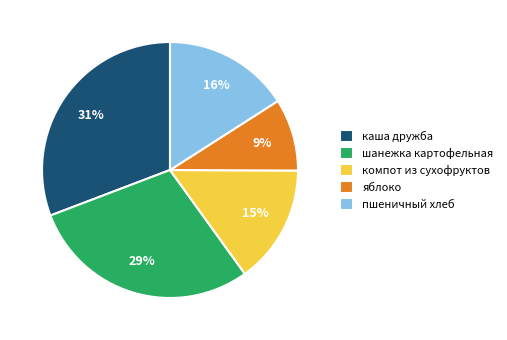

Is it true that пшеничный хлеб is 16% of the pie?

True